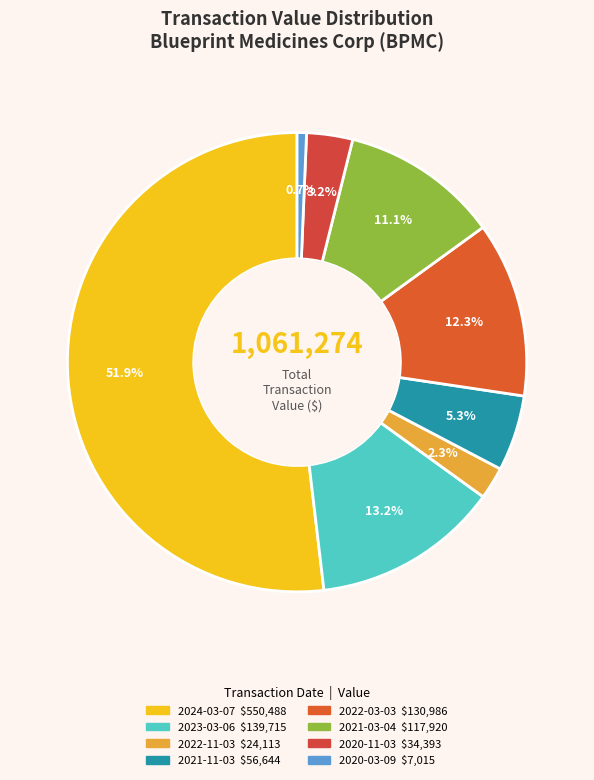

How many slices are in this pie chart?

8